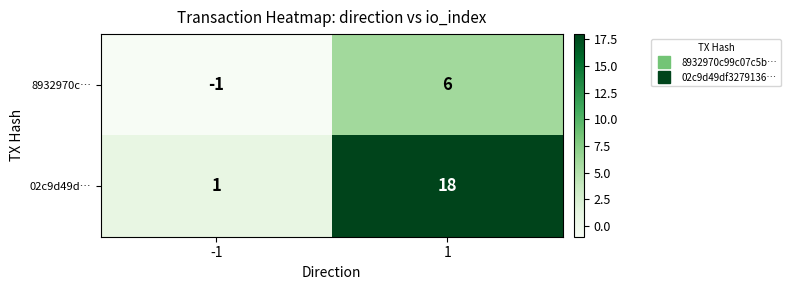

What is the difference between the 02c9d49d… values at -1 and 1?

17